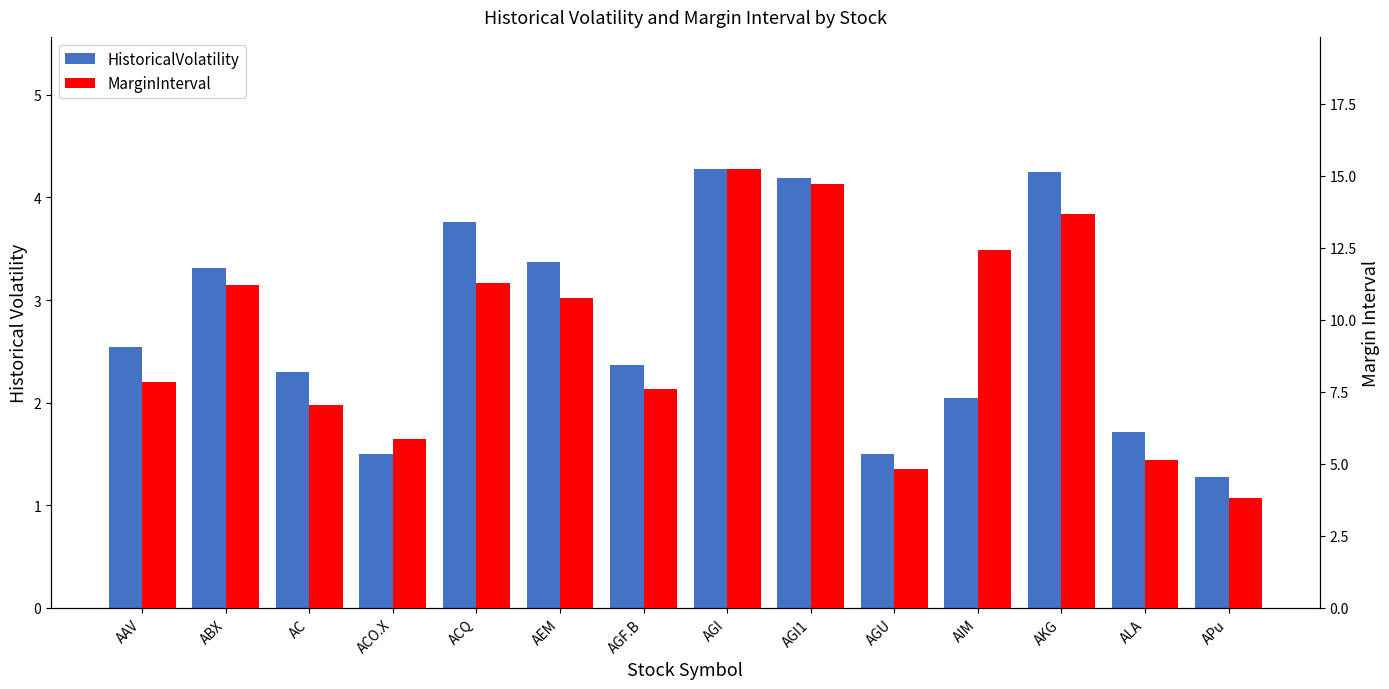

What is the spread (max minus min) of values at AIM?

10.4